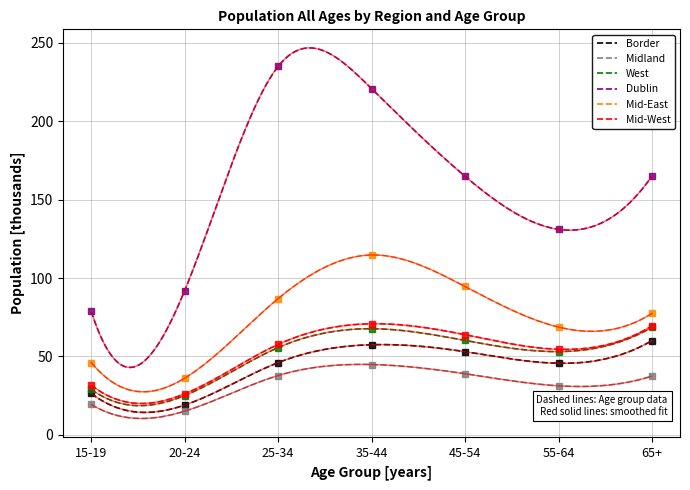

True or false: Border and Mid-West intersect in this chart.

False